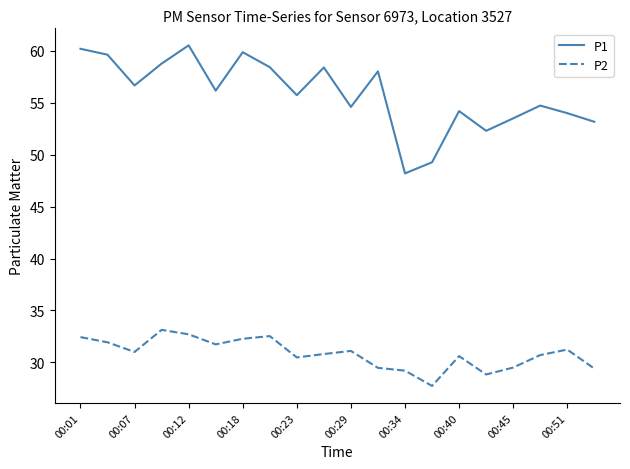

What is the minimum value shown in the chart?

27.7